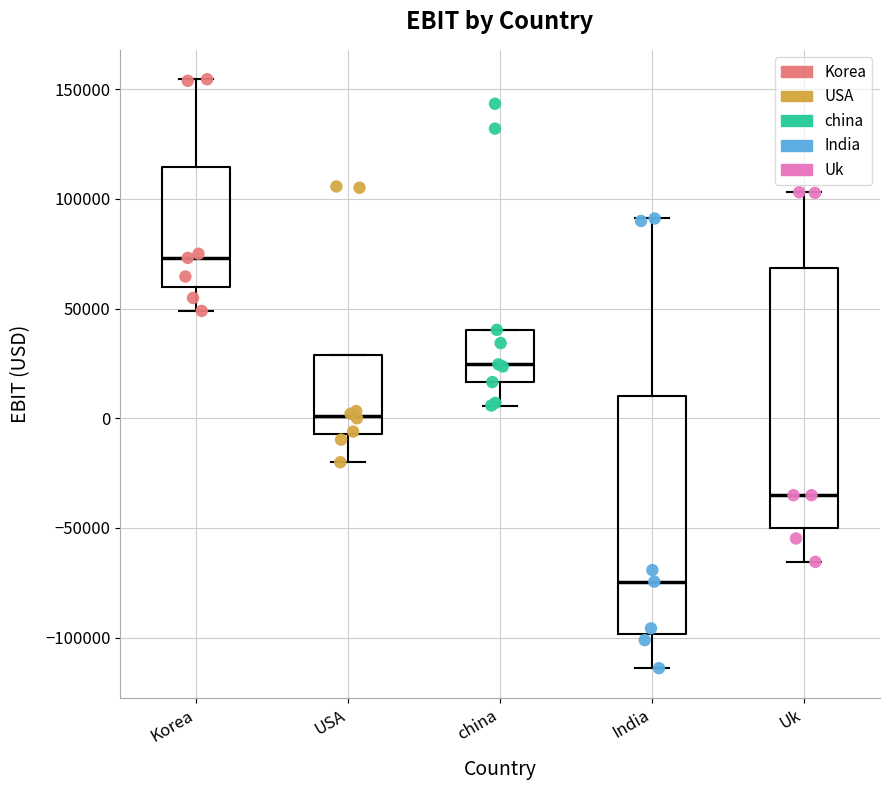

Reading left to right, read every box against the y-axis: the position of its median line, the range the box covers, and the ends of its whiskers. The values are not printed on the chart, so give them approximately, as read against the axis.

Korea: median 75000, box 60000 to 115000, whiskers 50000 to 155000
USA: median 0, box -5000 to 30000, whiskers -20000 to 30000
china: median 25000, box 15000 to 40000, whiskers 5000 to 40000
India: median -75000, box -100000 to 10000, whiskers -115000 to 90000
Uk: median -35000, box -50000 to 70000, whiskers -65000 to 105000